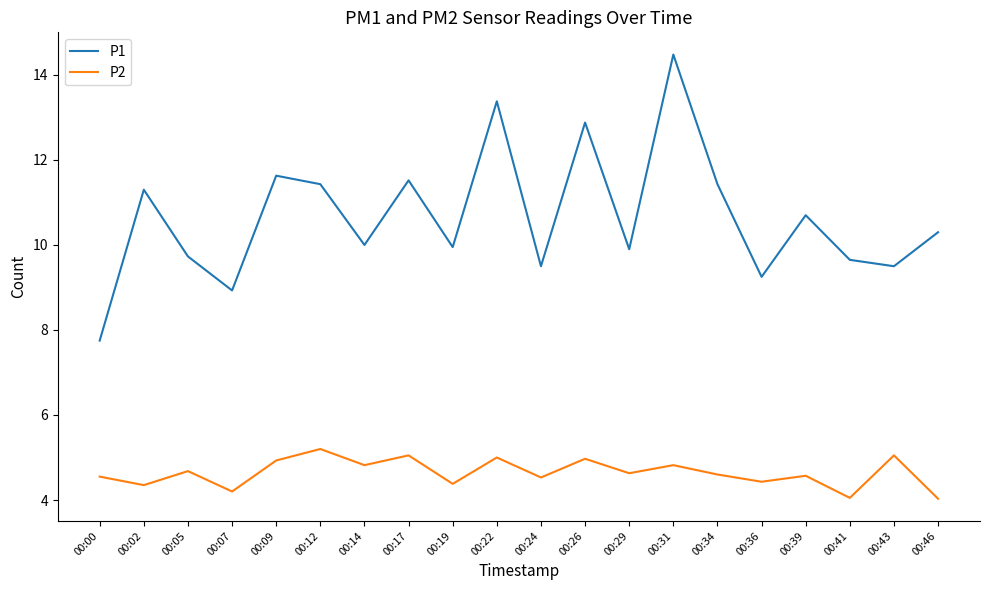

List the series in order of their overall mean, highest first.

P1, P2